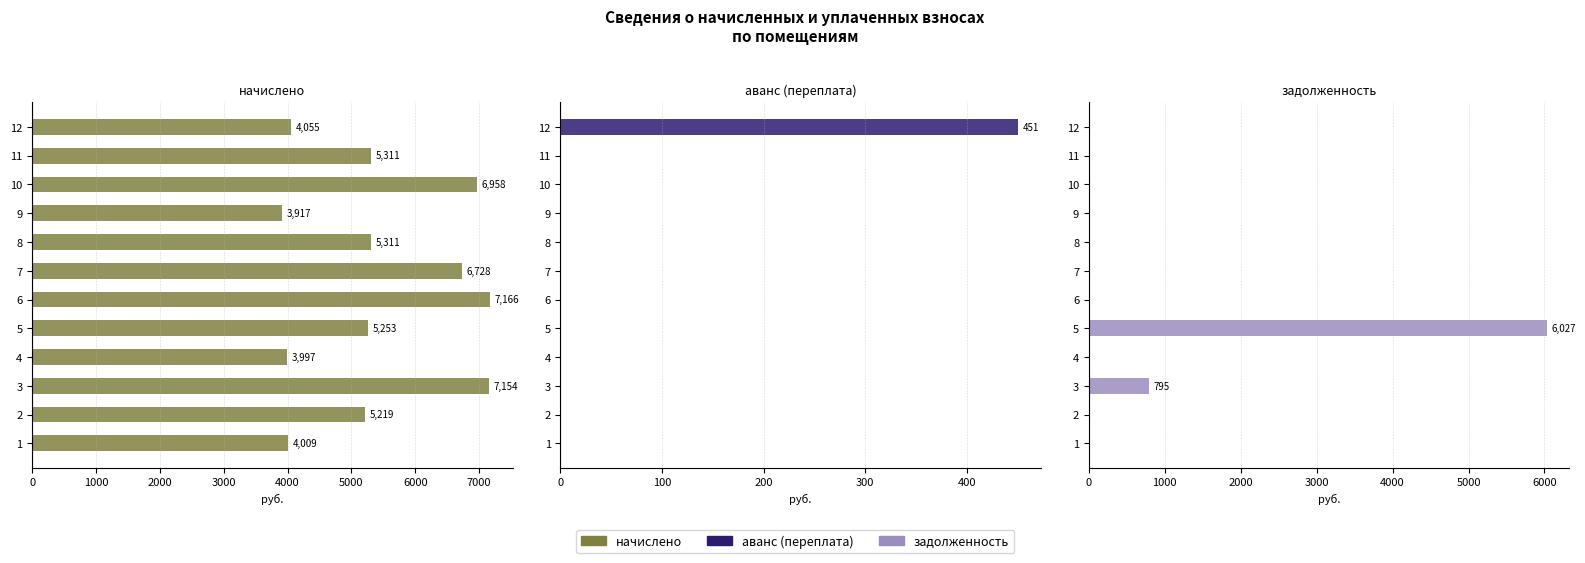

What is the difference between the highest and lowest values at 5?

6027.2